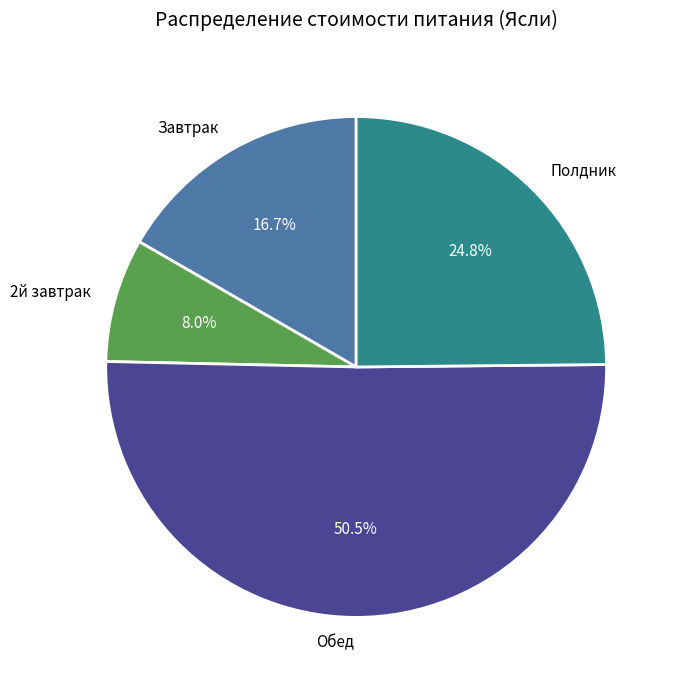

What percentage is the Полдник slice, to the nearest percent?

25%